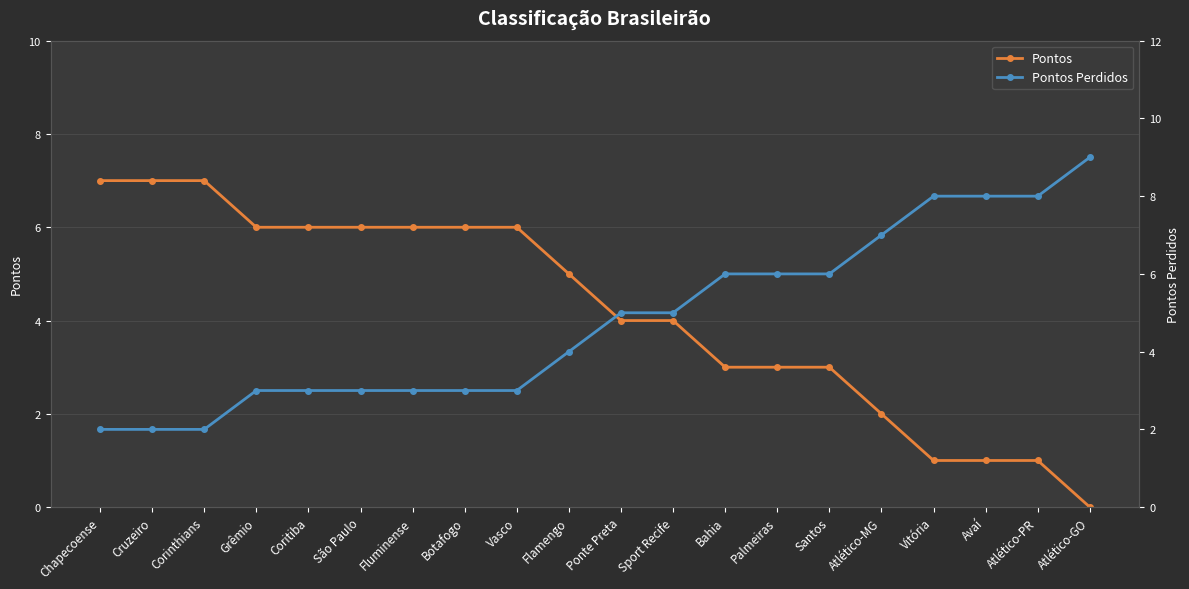

True or false: Pontos Perdidos has more than 2 points higher than both neighbors.

False